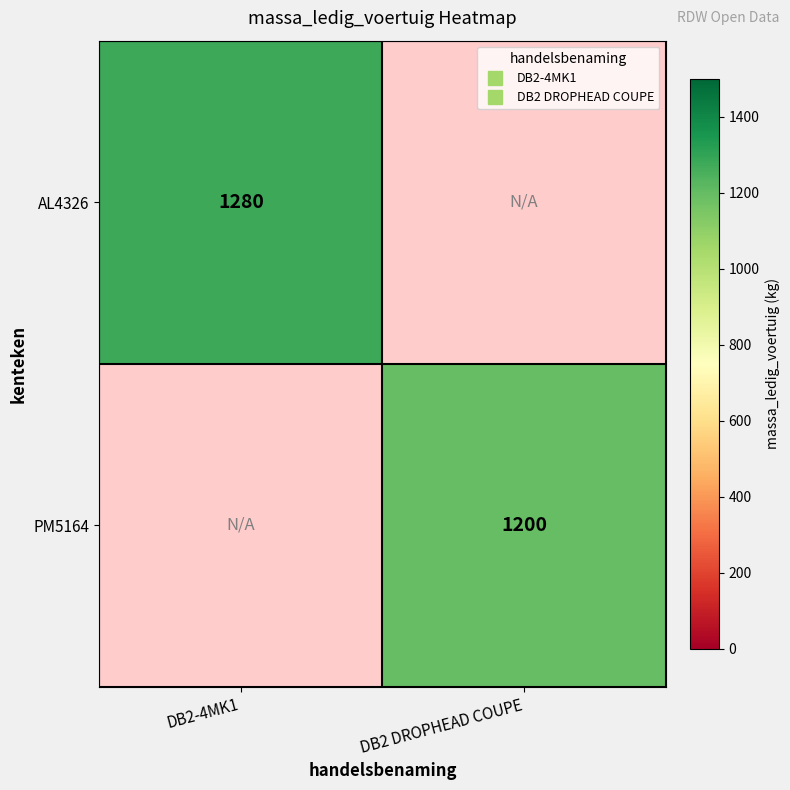

Which series has the widest spread of values?

AL4326